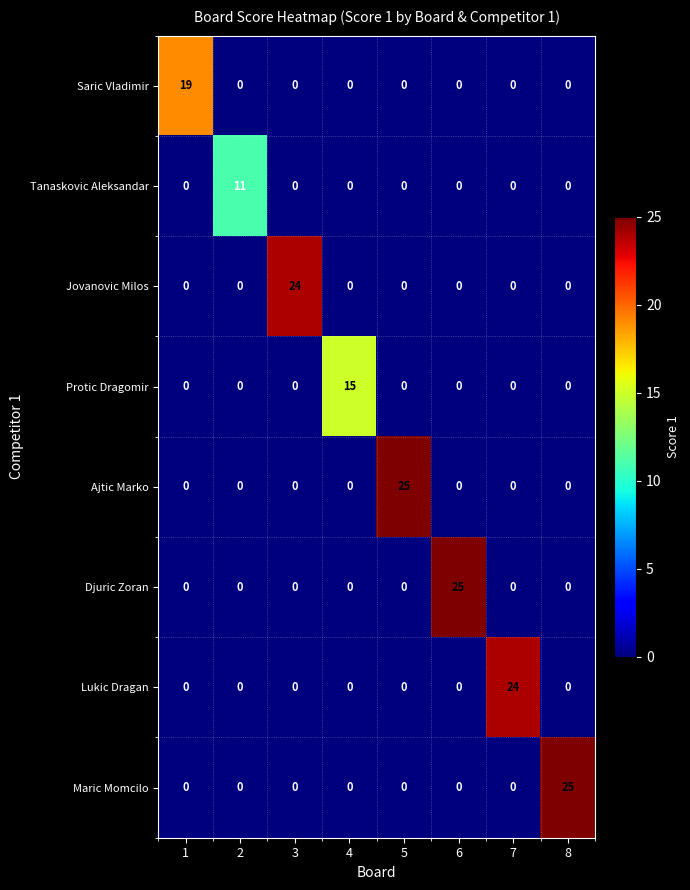

Count the number of data series in this chart.

8